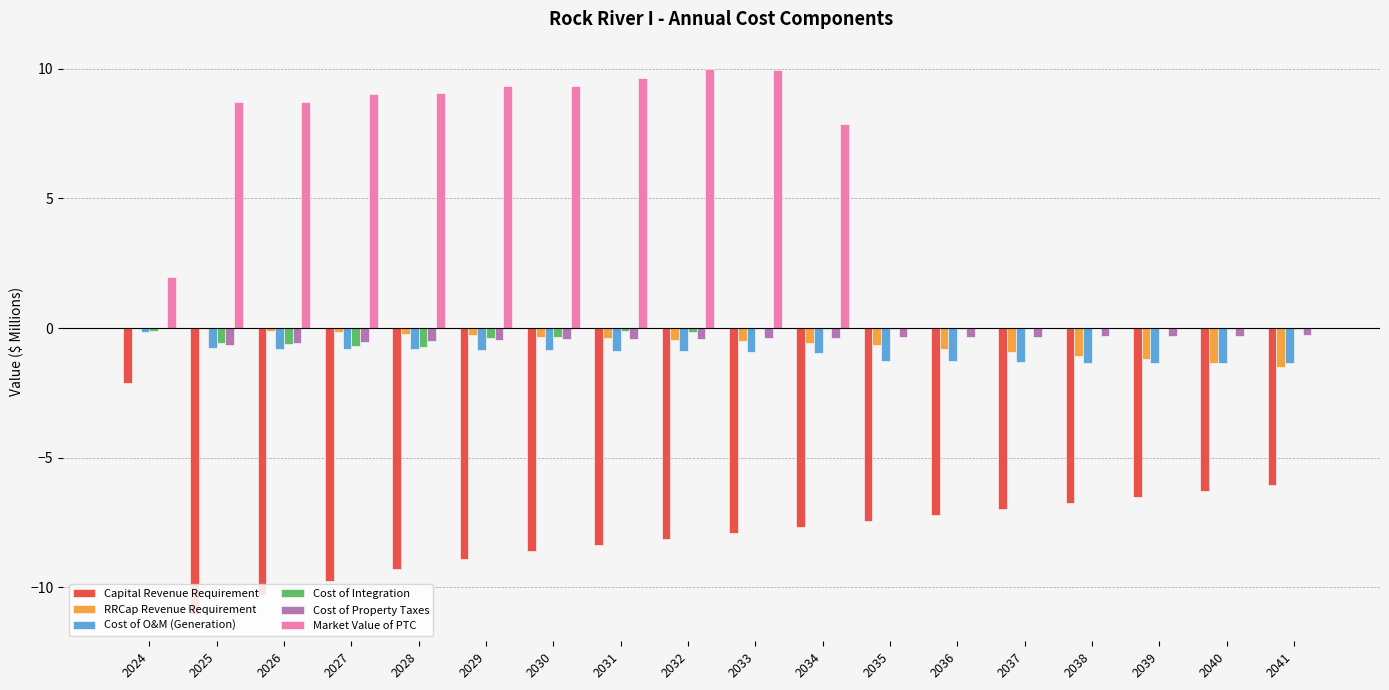

Which series has the largest total across all categories?

Market Value of PTC